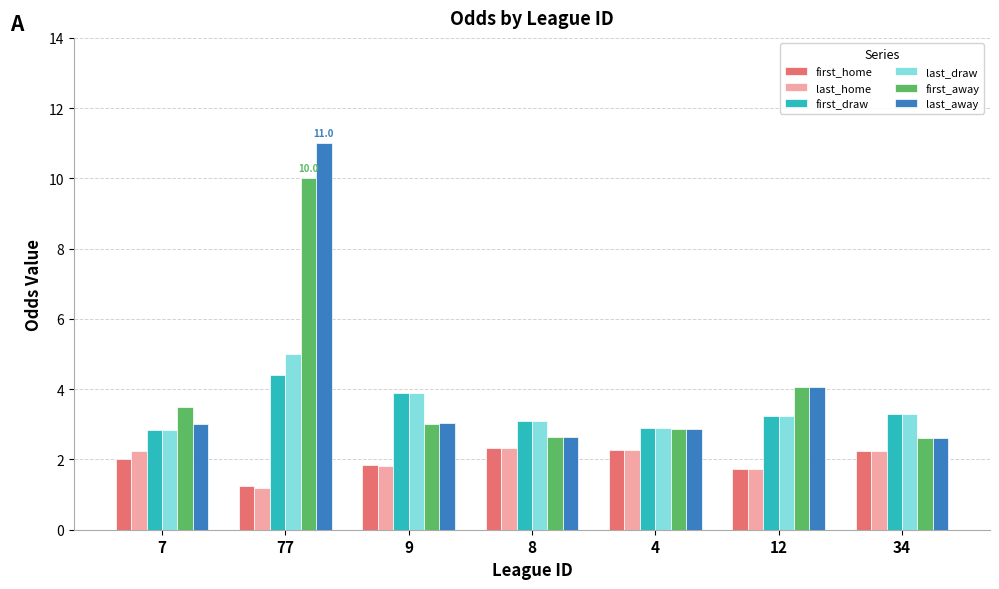

What is the sum of all last_away values?

29.2